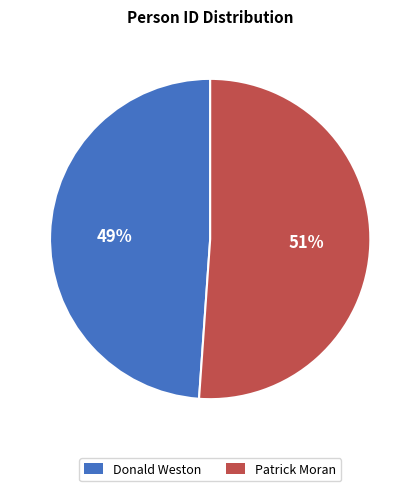

Combined, do Donald Weston and Patrick Moran account for over 50%?

Yes